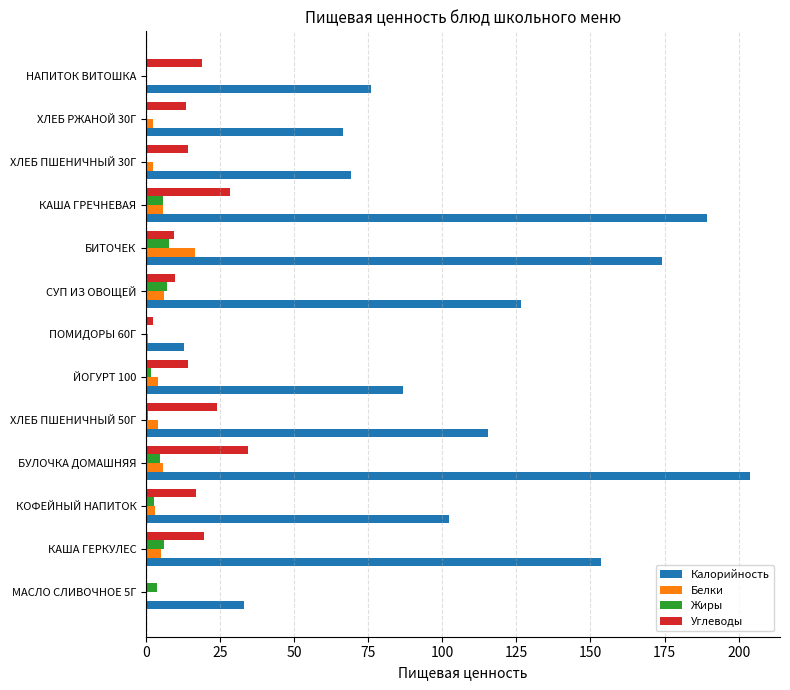

Which series has the widest spread of values?

Калорийность